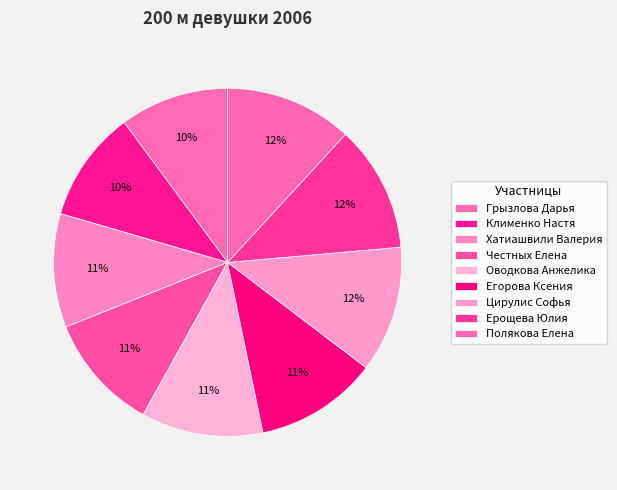

How many slices are in this pie chart?

9